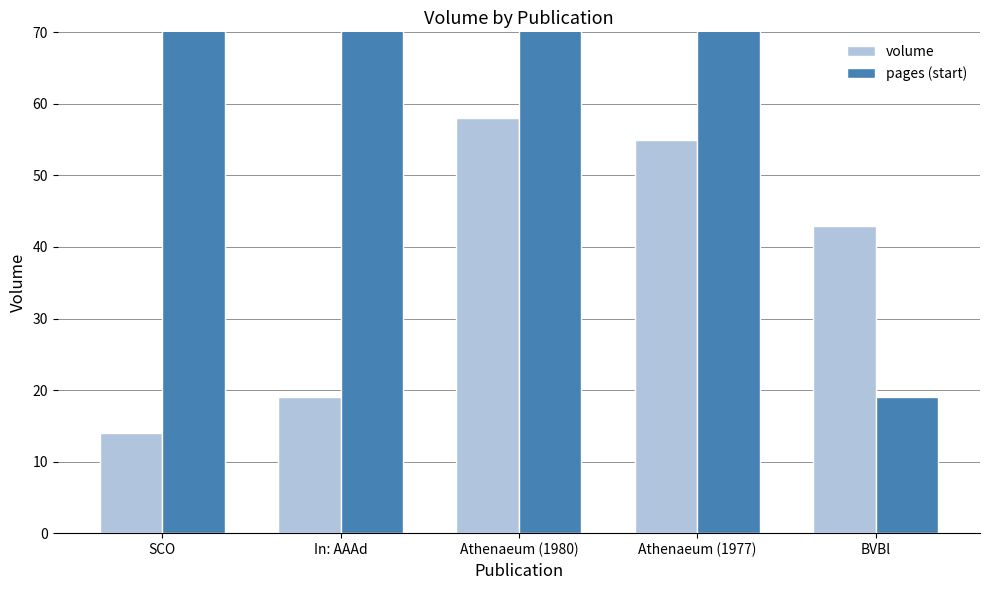

What is the maximum value for pages (start)?

369